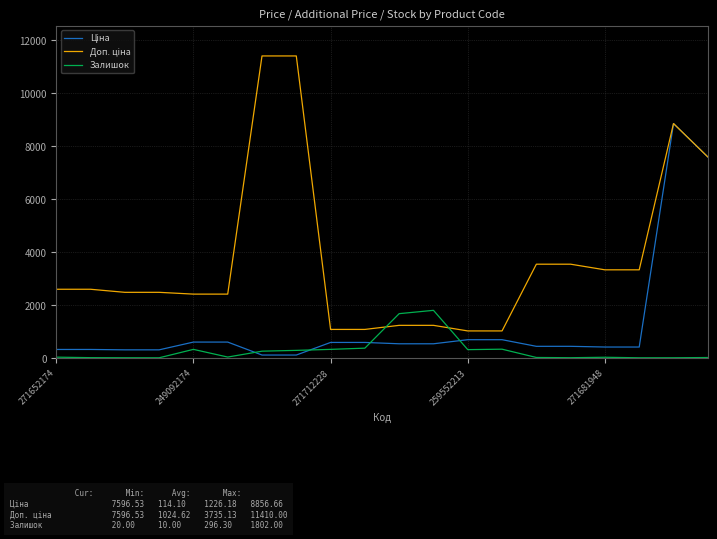

What is the greatest value displayed?

11410.0